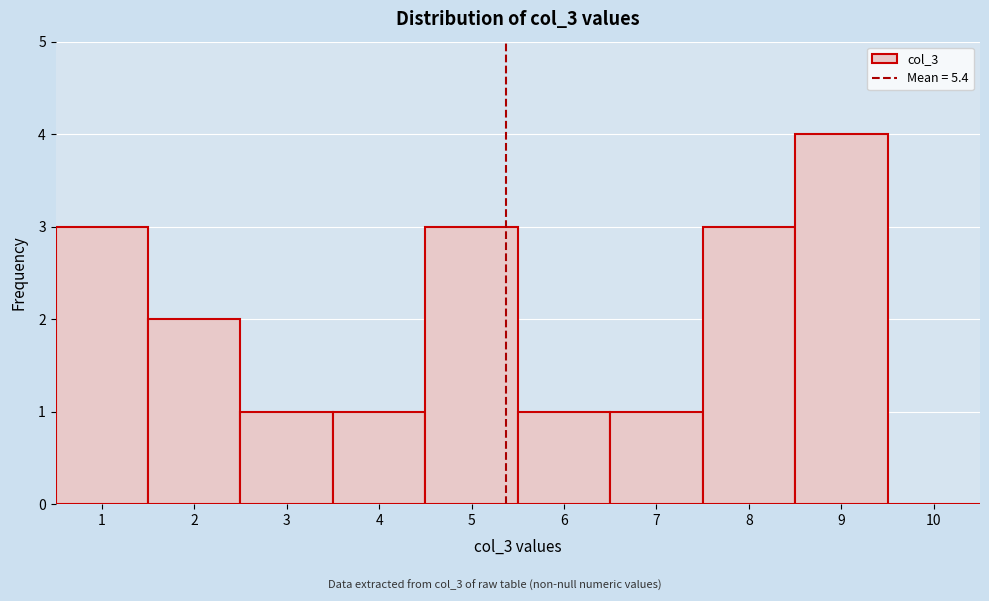

What is the height of the bar covering 4.5 to 5.5 on the x-axis? The values are not printed on the chart, so give them approximately, as read against the axis.

3